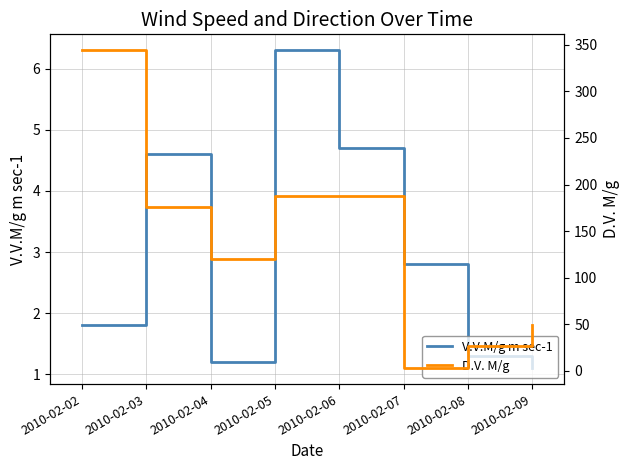

What is the spread (max minus min) of values at 2010-02-03?

171.4